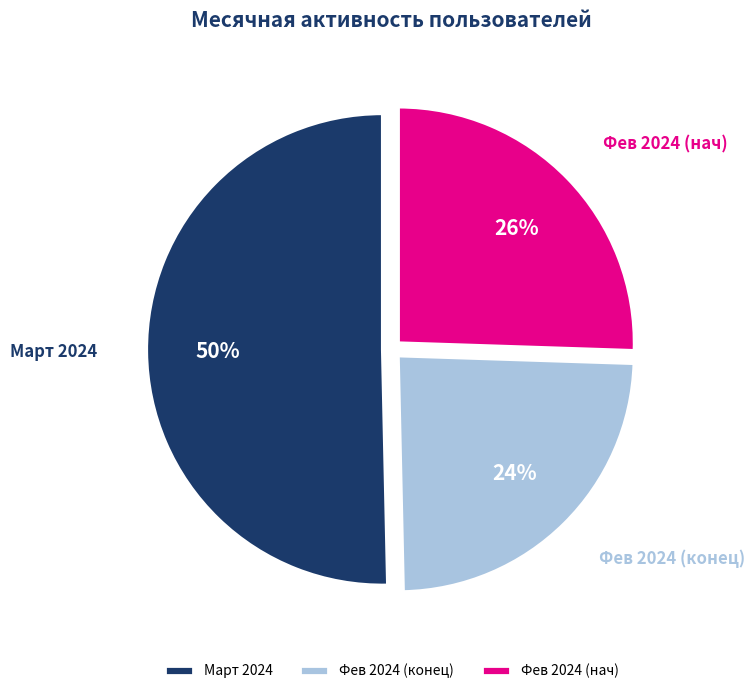

What is the majority slice?

Март 2024